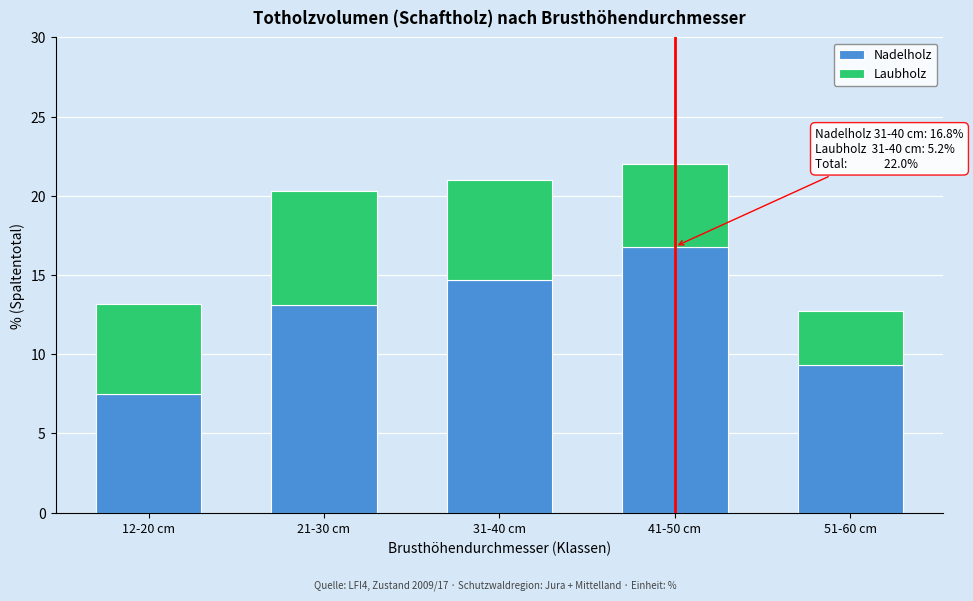

Reading left to right, transcribe the values for Nadelholz.

12-20 cm=7.5	21-30 cm=13.1	31-40 cm=14.7	41-50 cm=16.8	51-60 cm=9.3